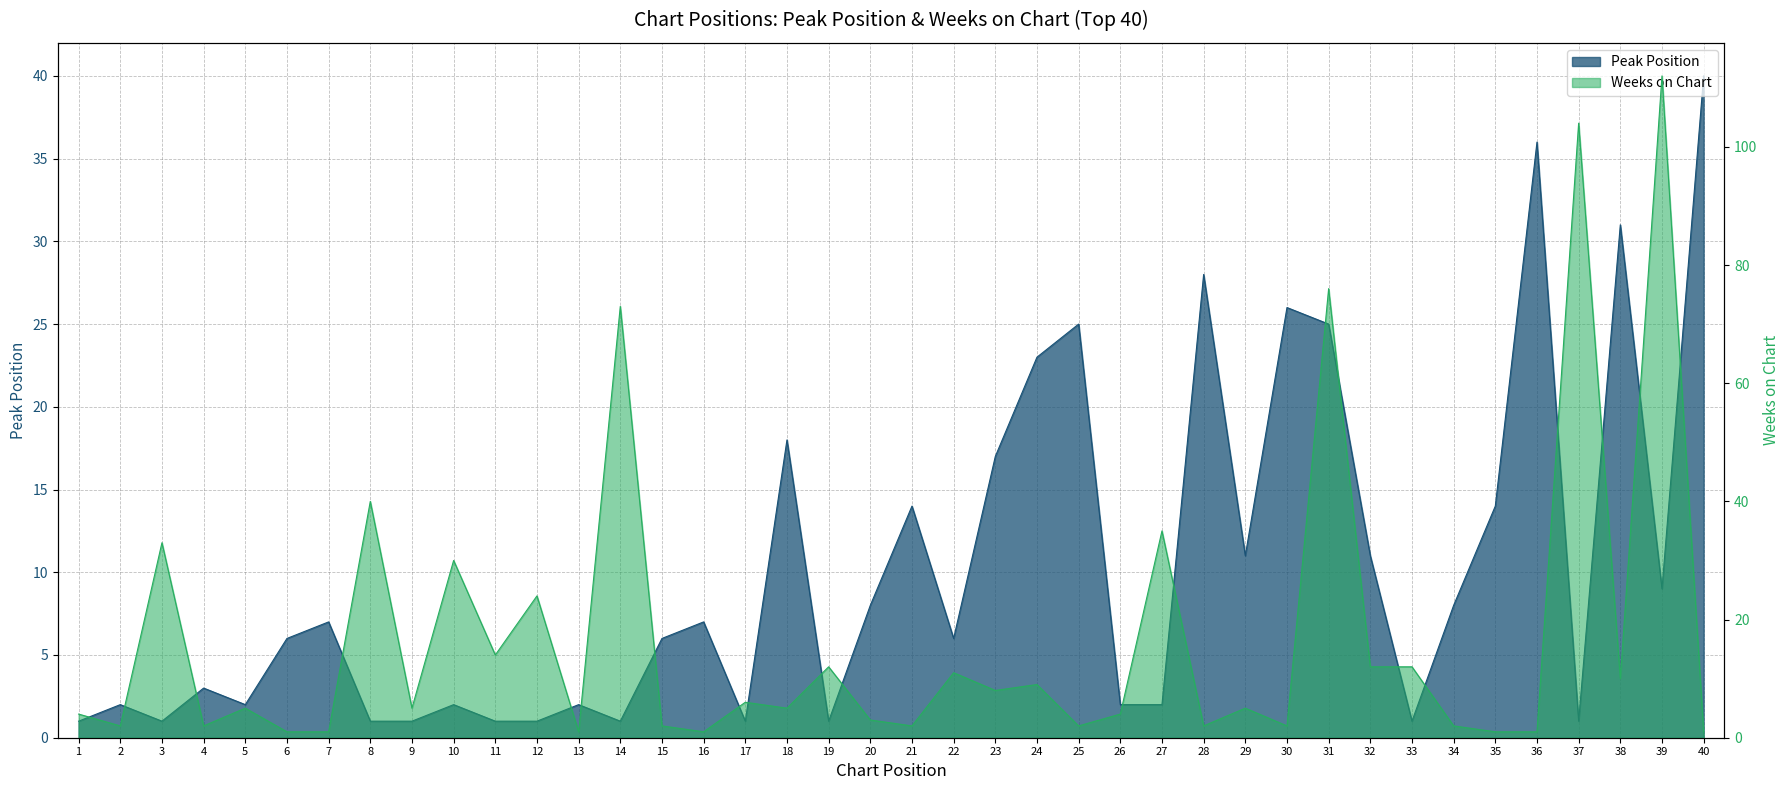

At which category does the chart reach its minimum across all series?

1